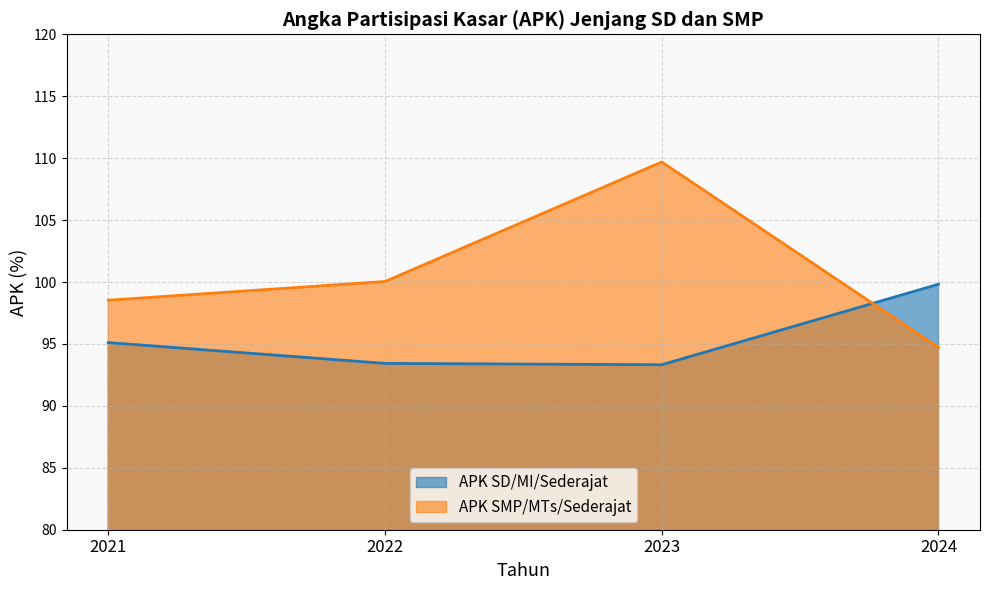

What is the spread (max minus min) of values at 2023?

16.4